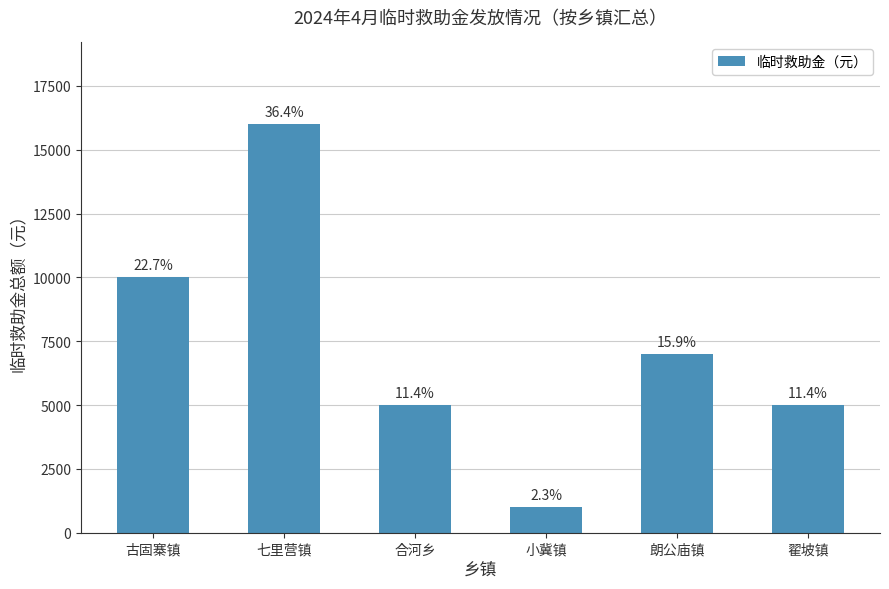

What is the label of the 5th bar from the left?

朗公庙镇